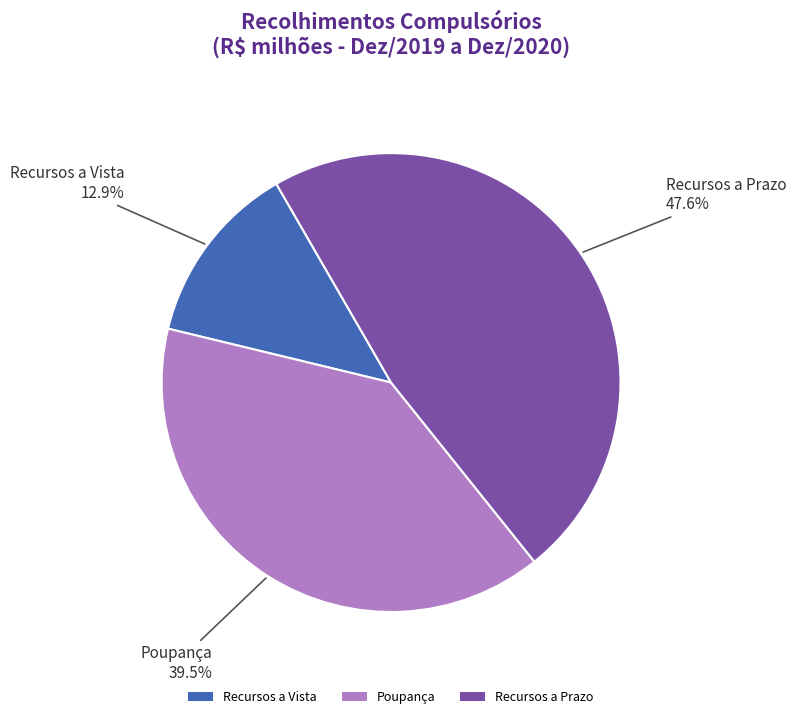

What is the largest slice in the pie chart?

Recursos a Prazo